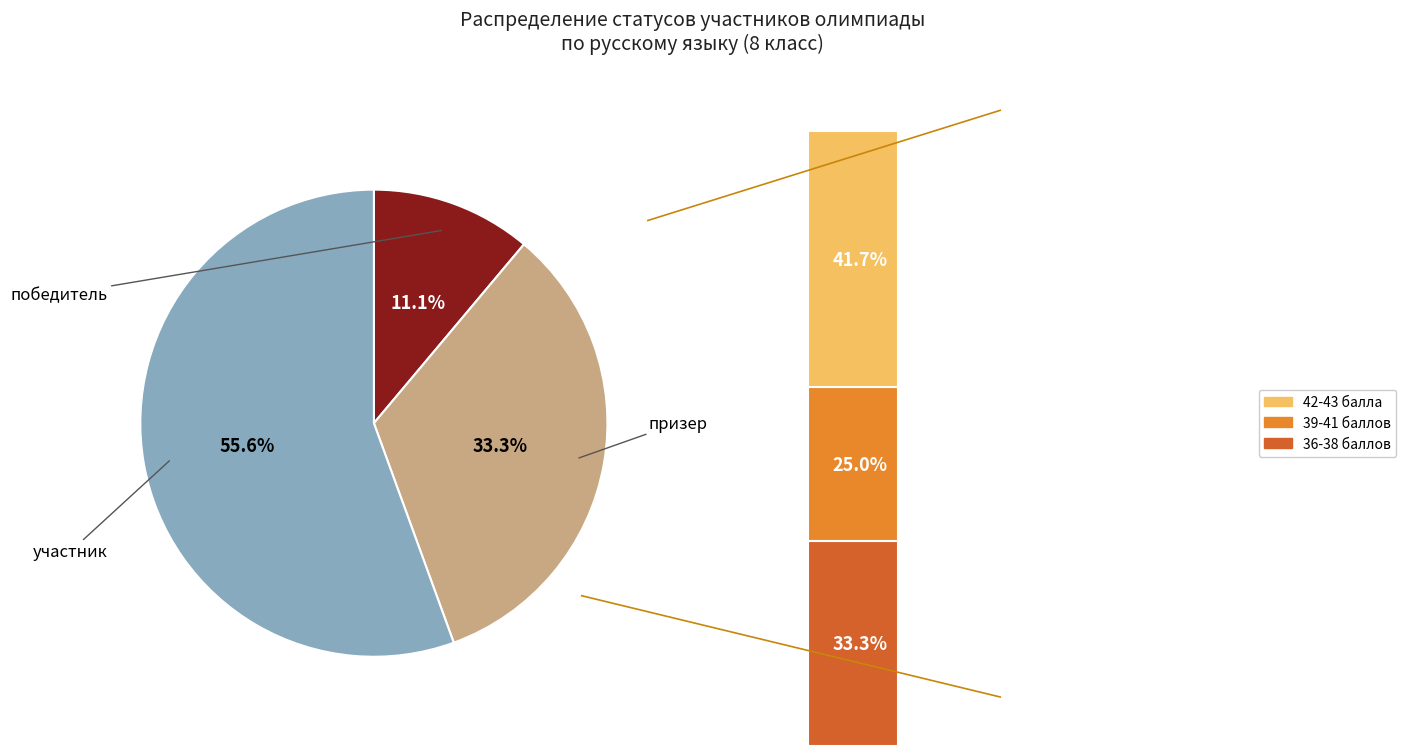

Count the number of slices in the pie.

3